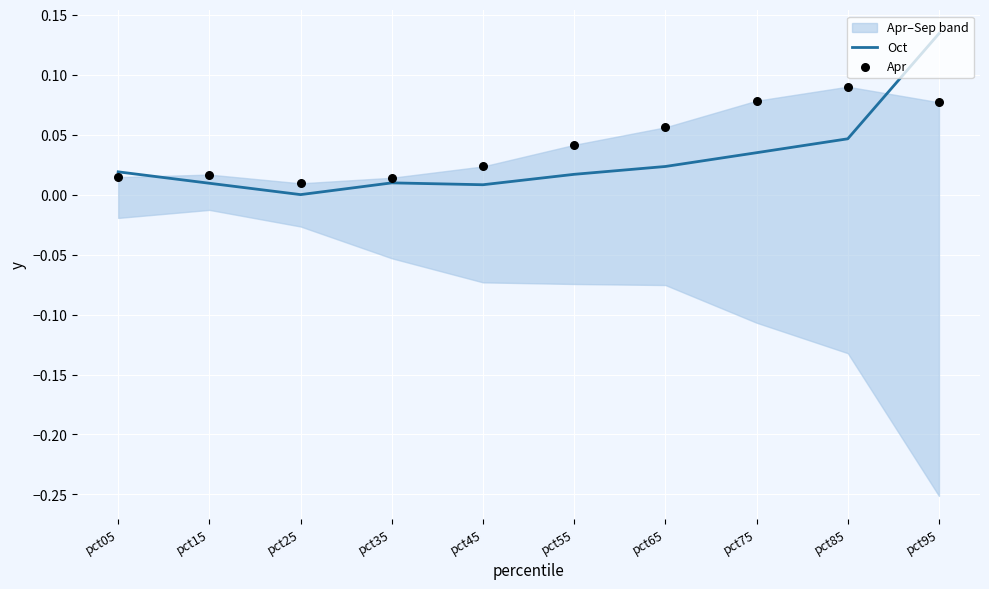

Is it true that Oct equals 0.0 at pct25?

True